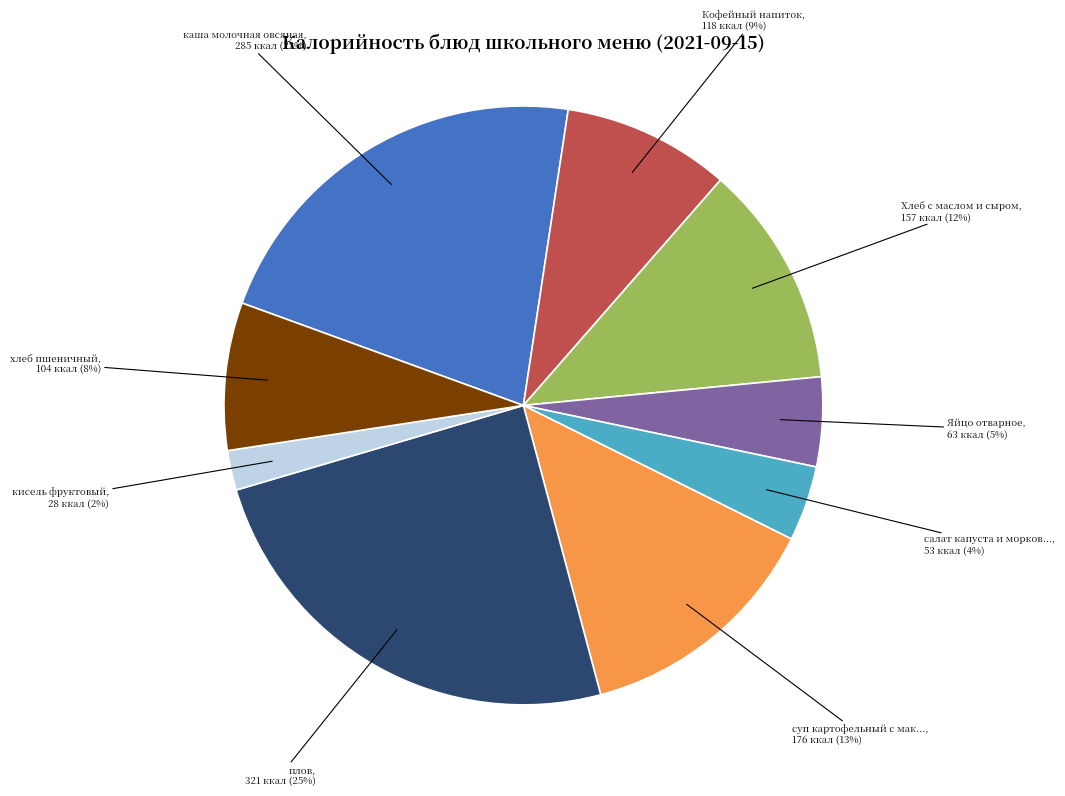

Is there a majority slice in this chart?

No